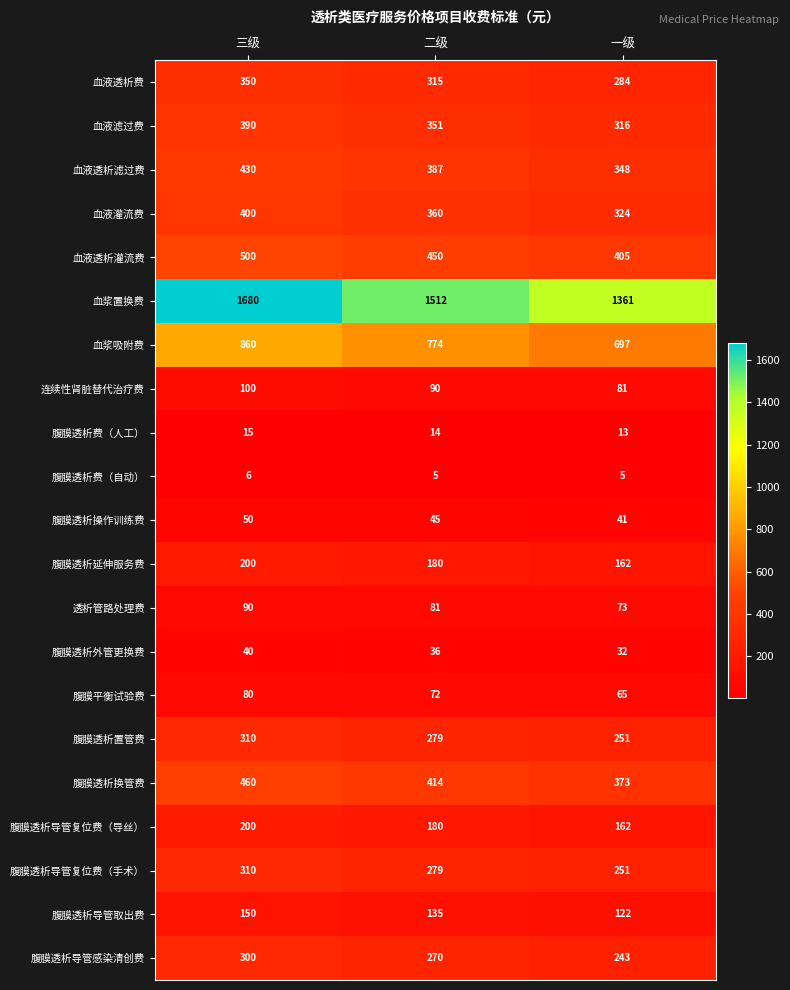

Count the 连续性肾脏替代治疗费 values in the range 81 to 100.

3